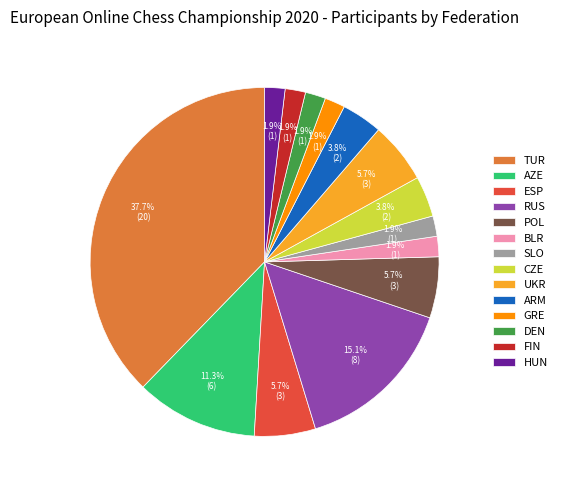

Is POL the majority of the pie?

No